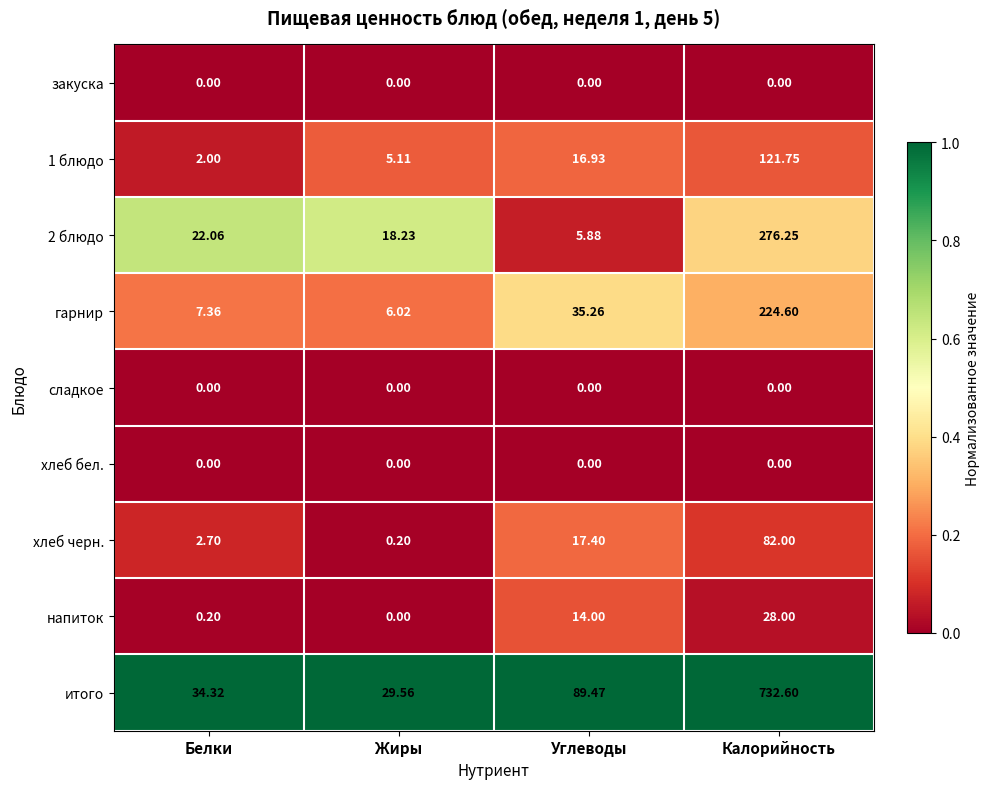

What is the total value across all series at Углеводы?

178.9